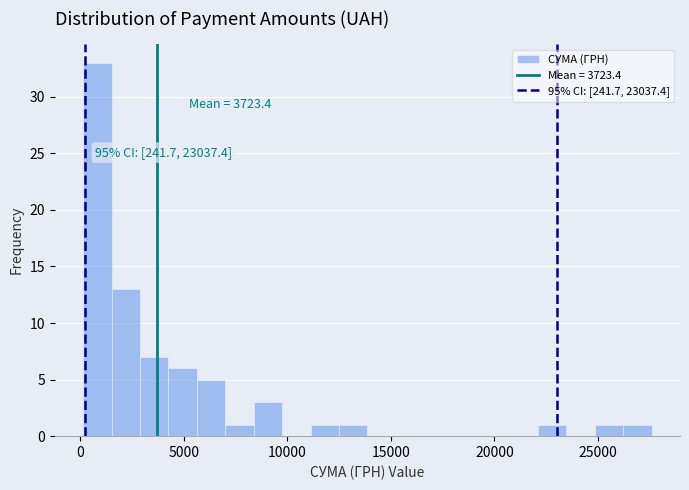

Around what value on the x-axis is the tallest bar? Give the approximate position of its centre, as read against the axis.

1000